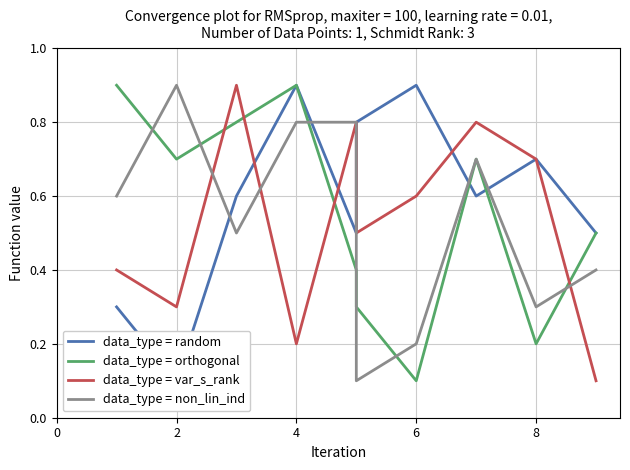

True or false: data_type = non_lin_ind has more than 0 points higher than both neighbors.

True